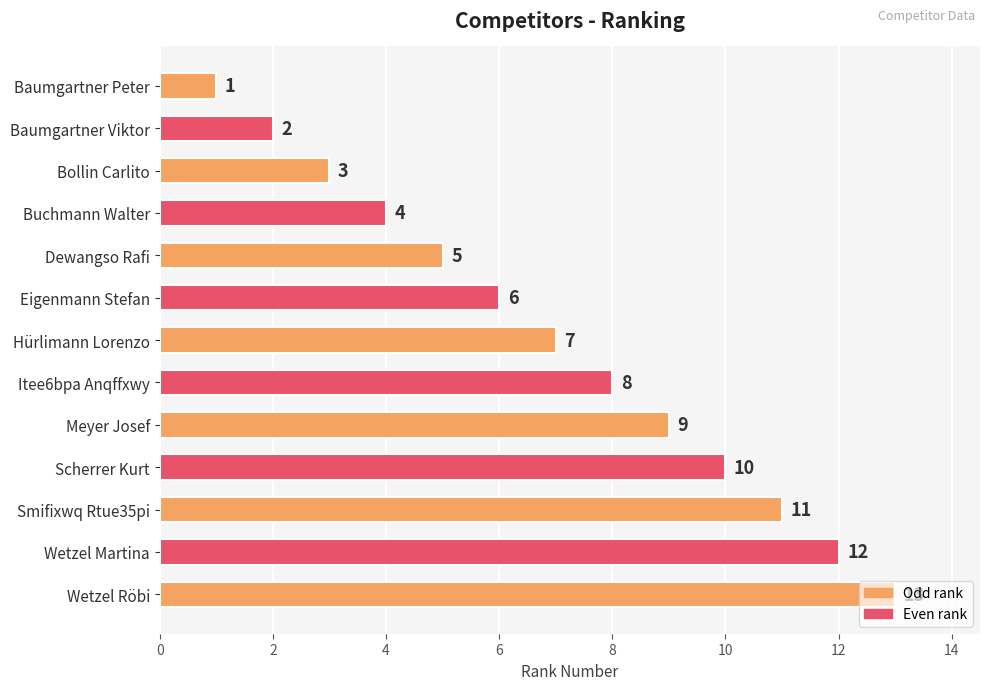

How many categories are shown in the chart?

13